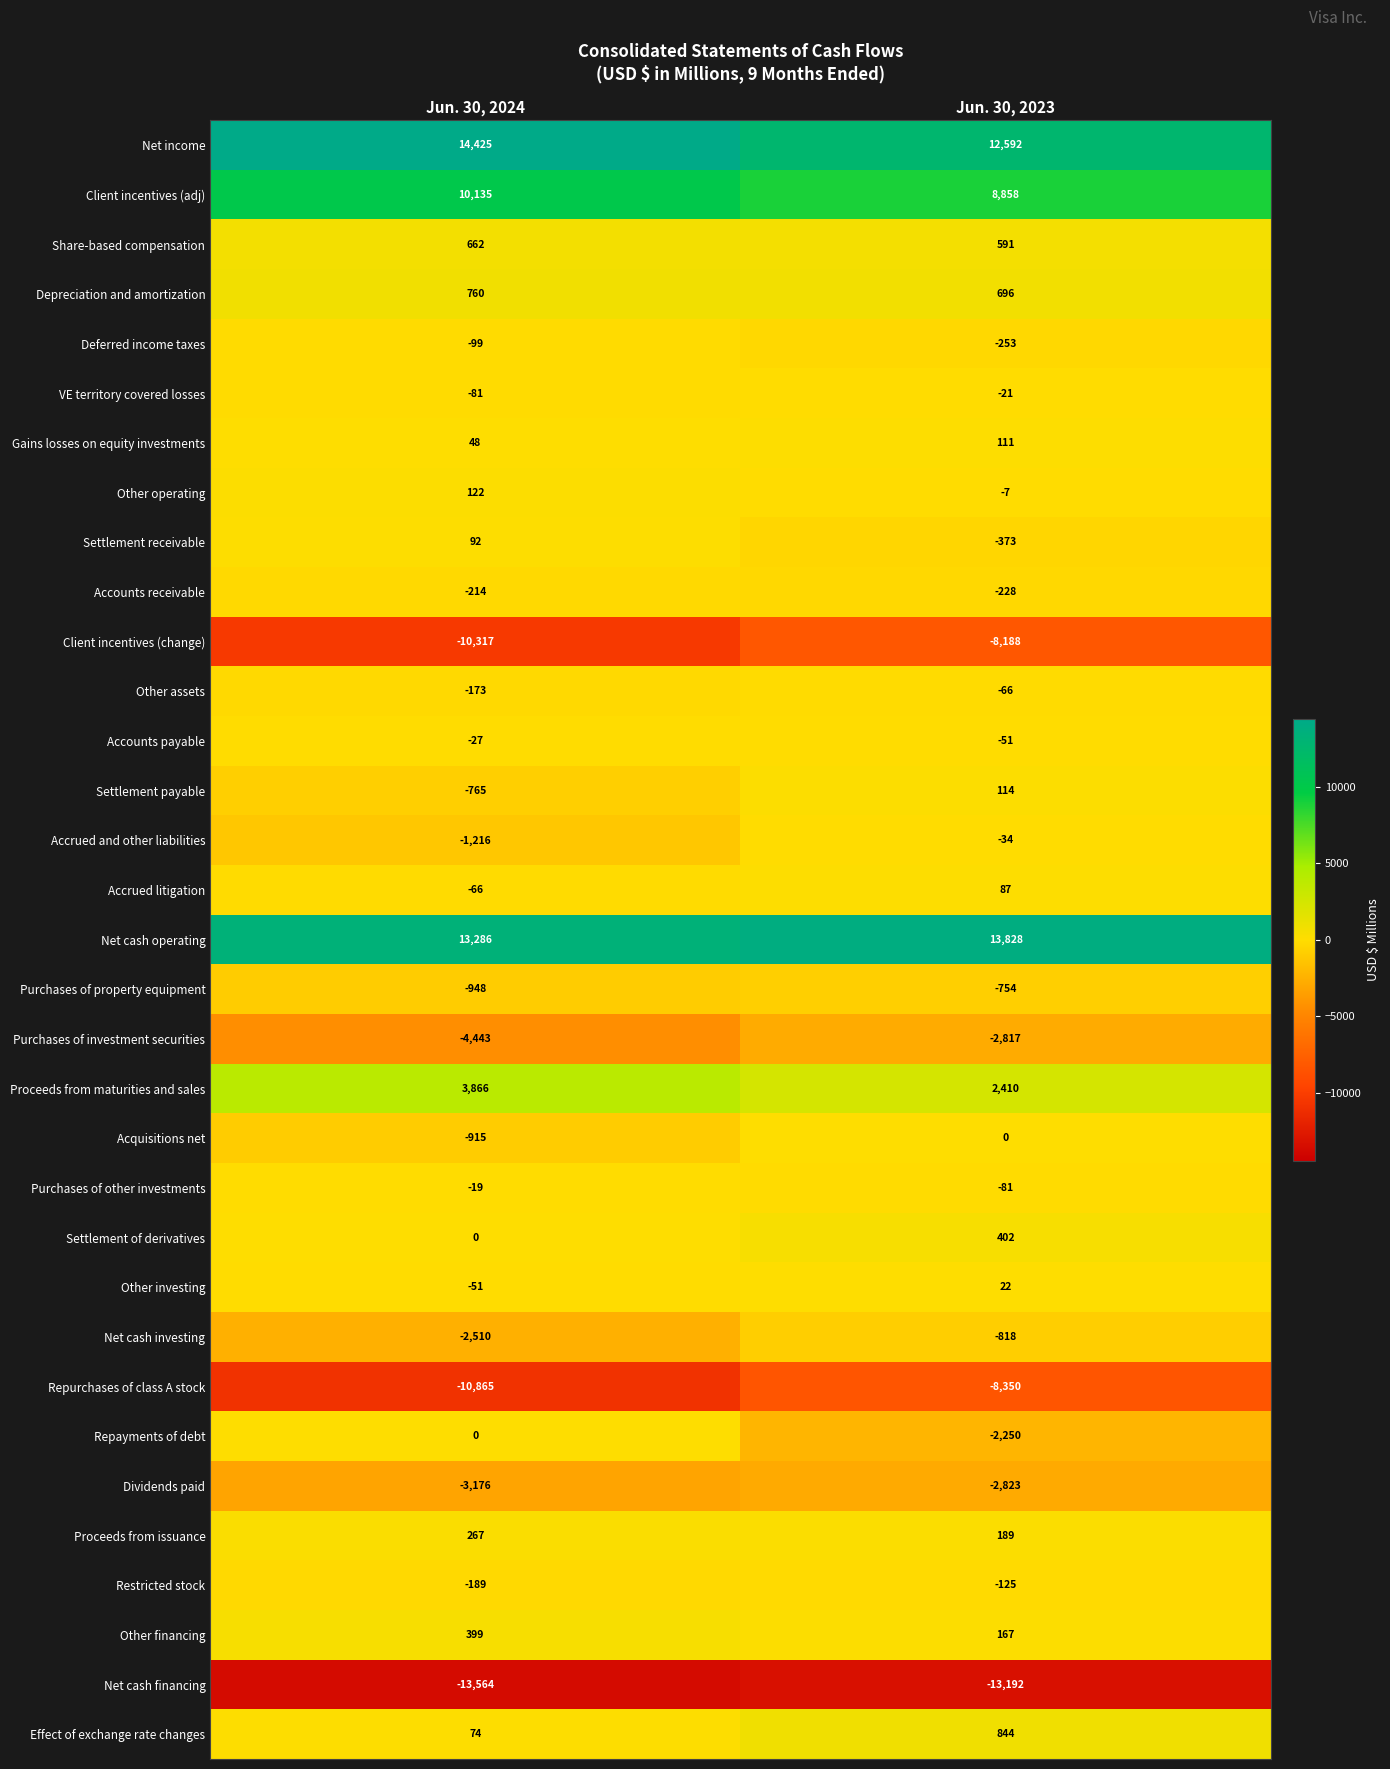

True or false: Repurchases of class A stock has a value of -3044 at Jun. 30, 2023.

False